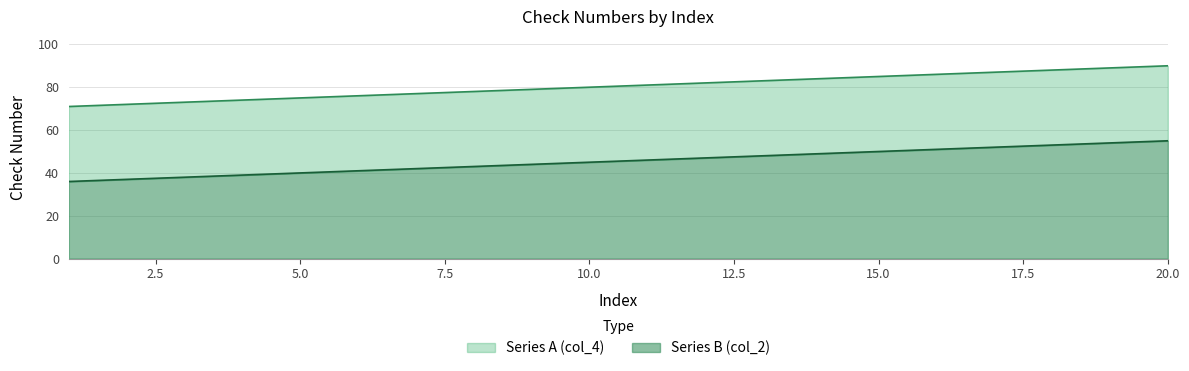

At which label does Series B (col_2) reach its minimum?

1